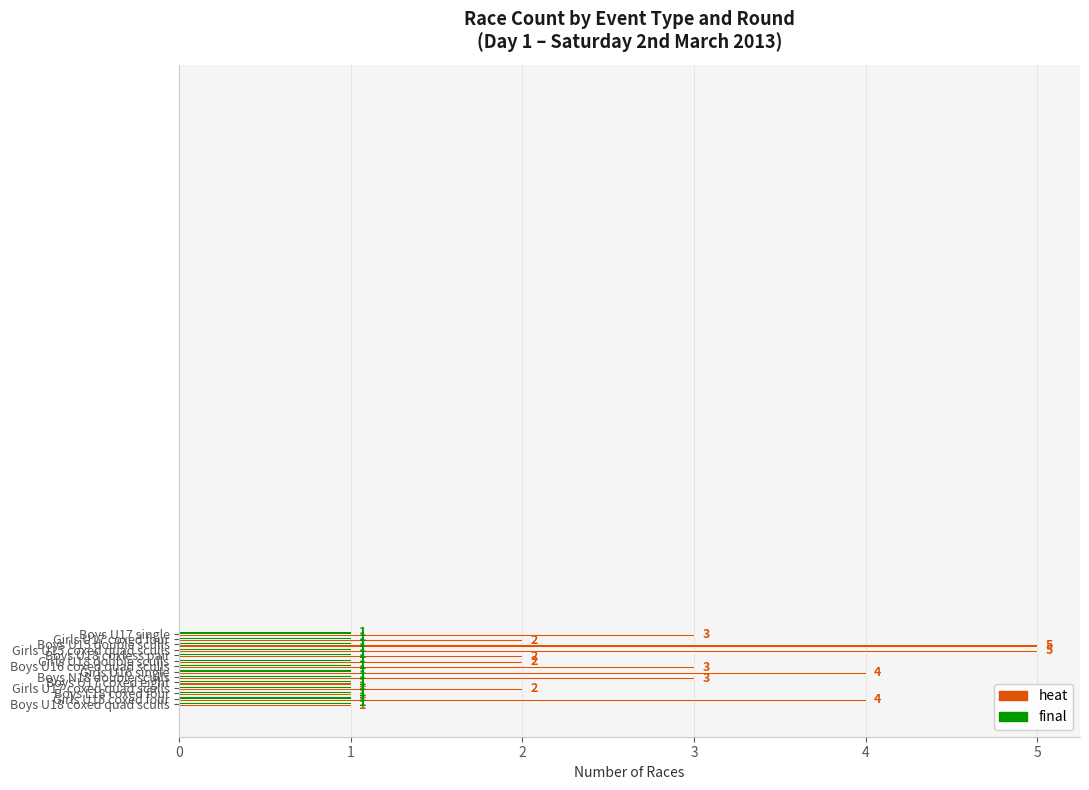

Count the heat values in the range 2 to 4.

9